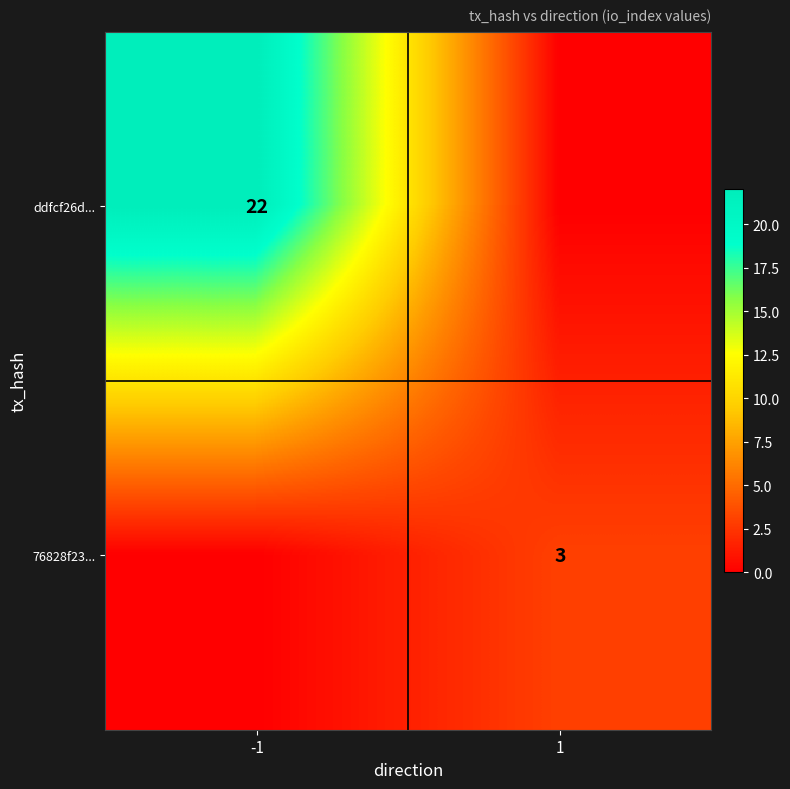

Between 1 and -1, which is larger?

-1